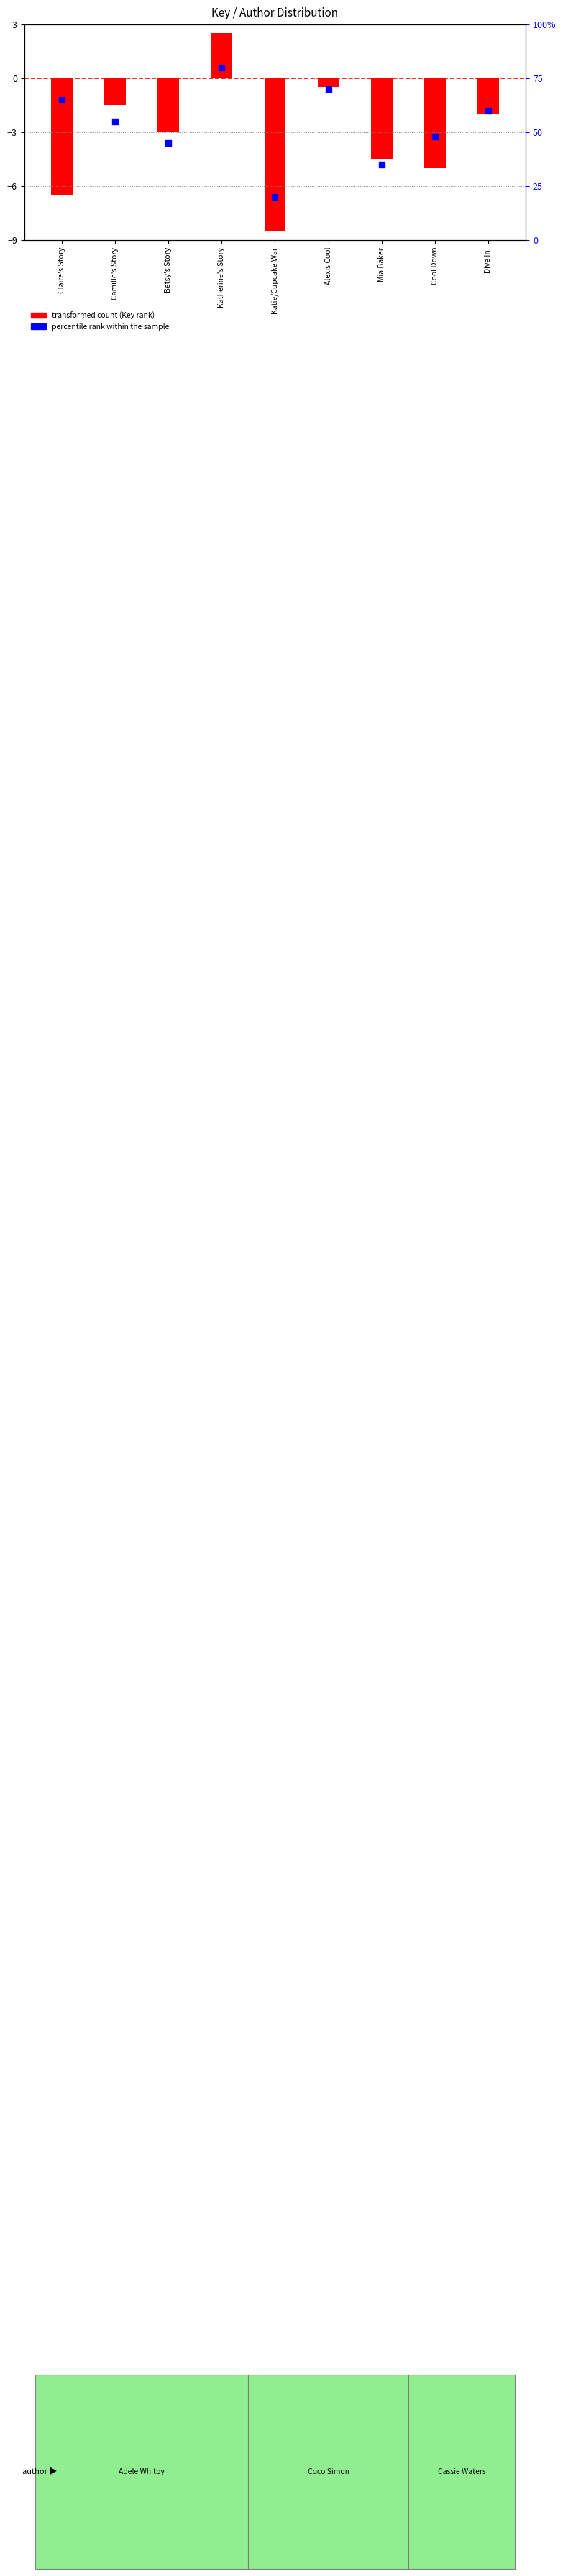

Is the value of transformed count at Alexis Cool greater than the value of percentile rank within the sample at Katie/Cupcake War?

No